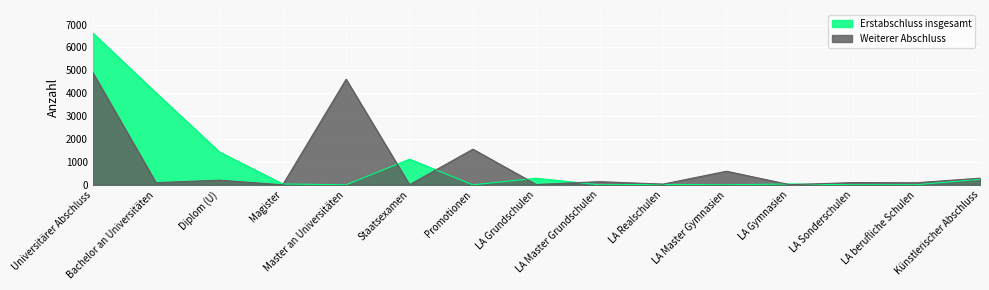

At which label does Erstabschluss insgesamt reach its minimum?

Master an Universitäten